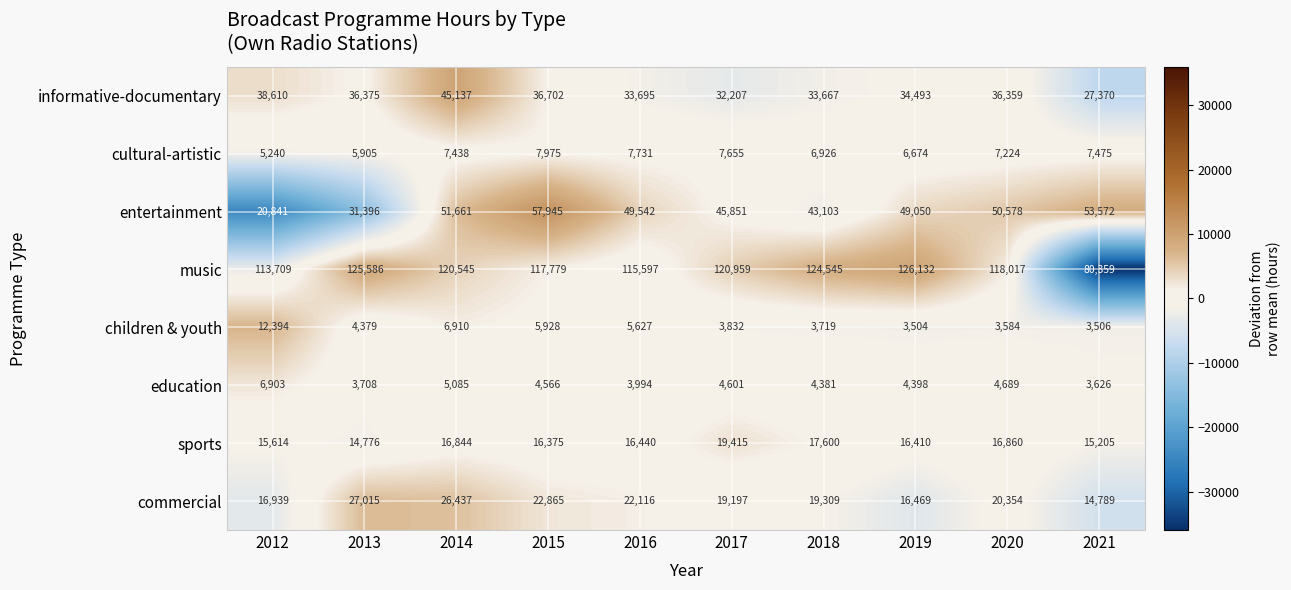

The value of music at 2018 is 70486. True or false?

False